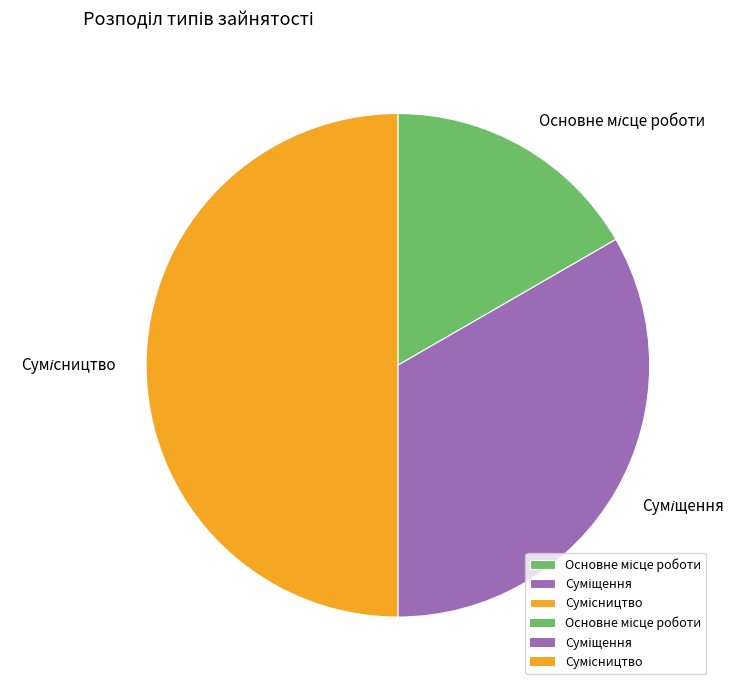

Count the number of slices in the pie.

3